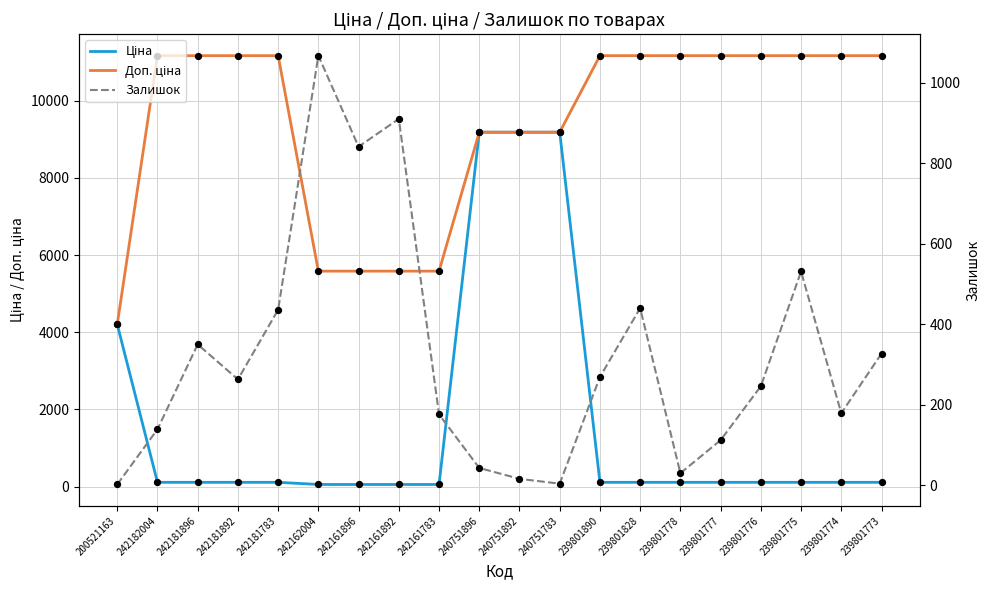

At how many categories does at least one series exceed 878?

20